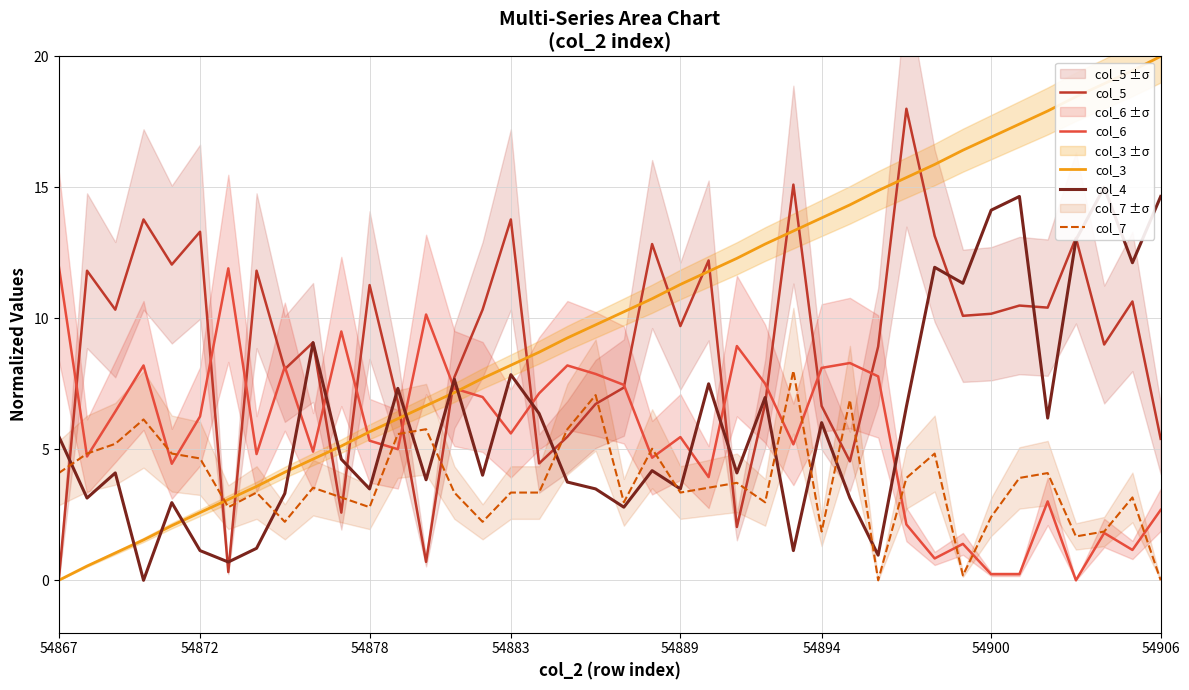

How many values in the col_6 series are below 5?

16